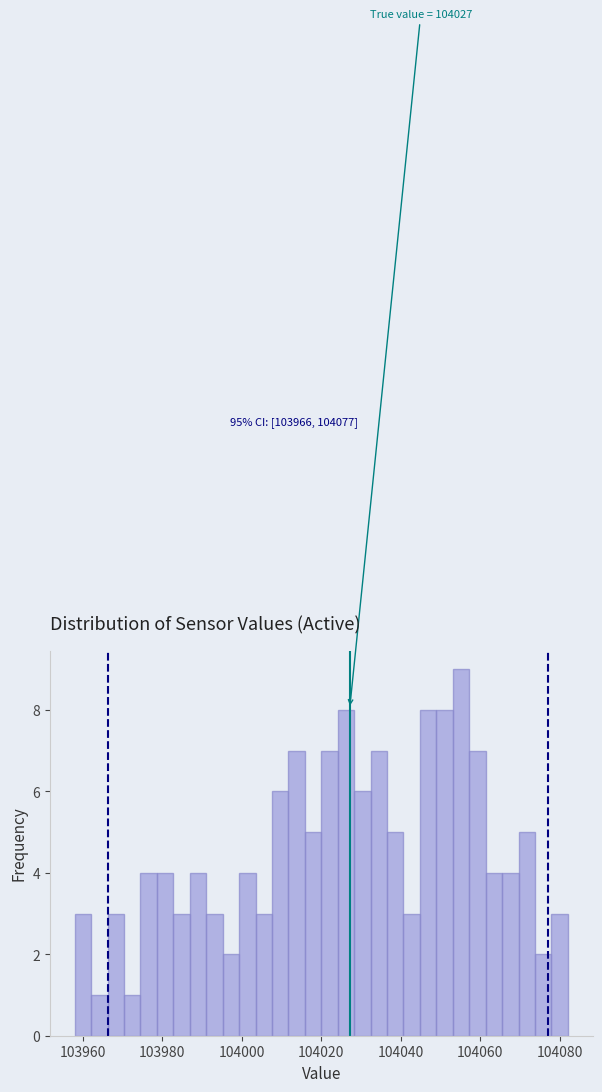

Around what value on the x-axis is the tallest bar? Give the approximate position of its centre, as read against the axis.

104056